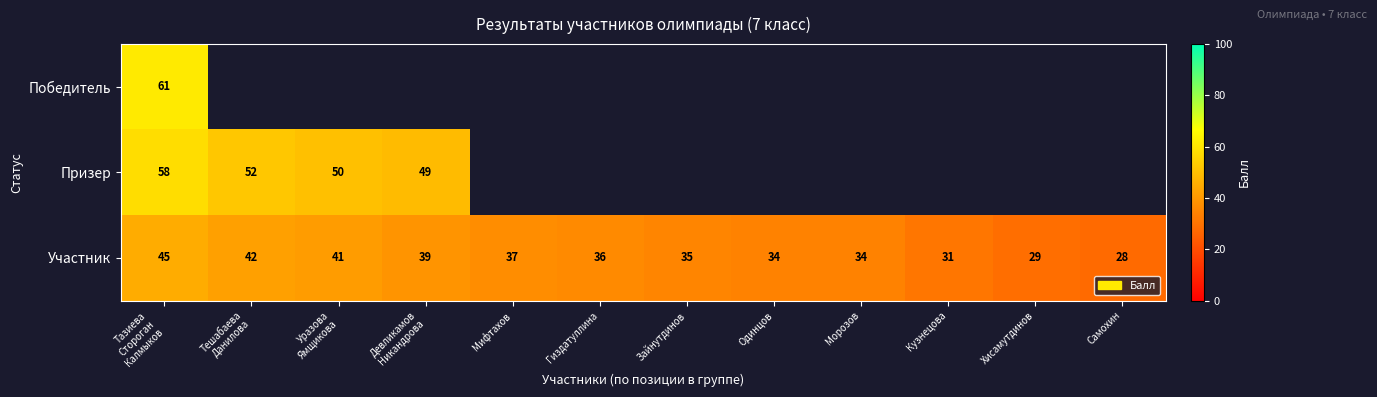

At which category is the sum across all series the highest?

Тазиева
Стороган
Калмыков